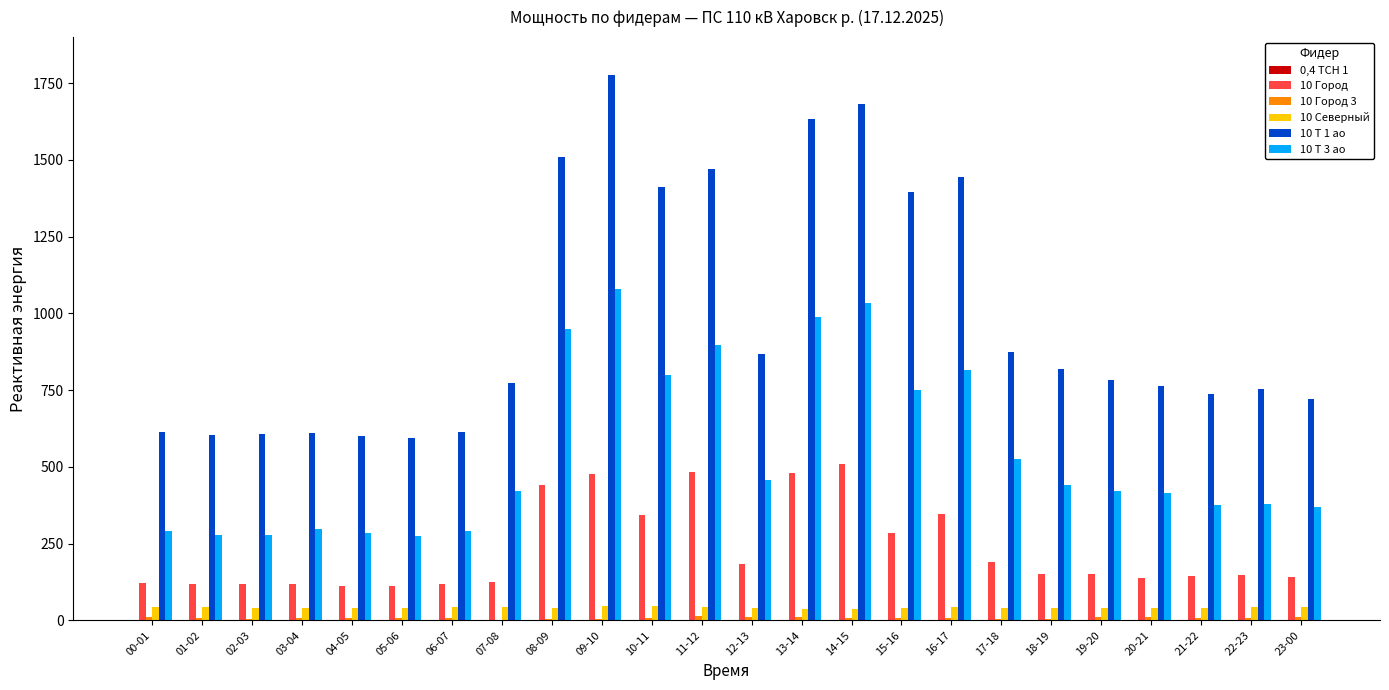

How many distinct data groups are displayed?

6